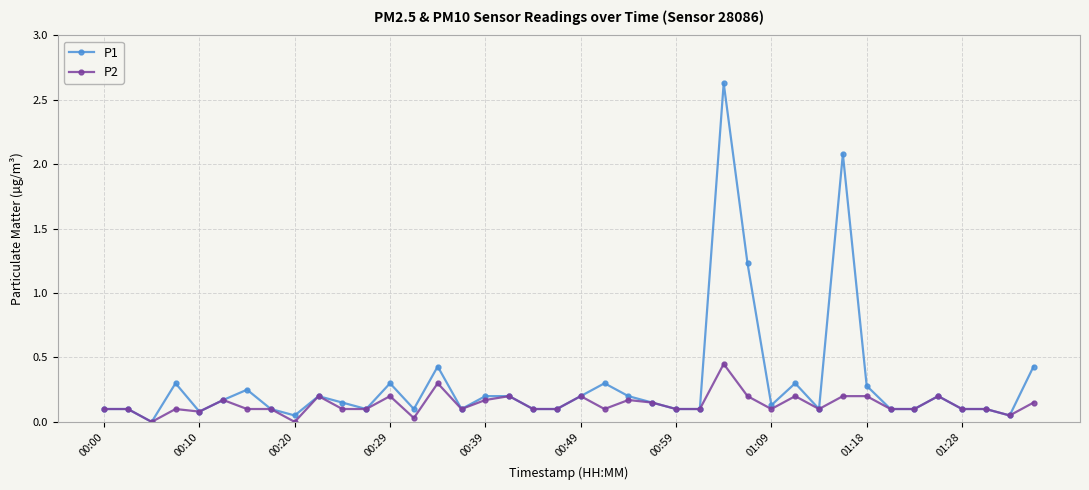

What is the greatest value displayed?

2.6